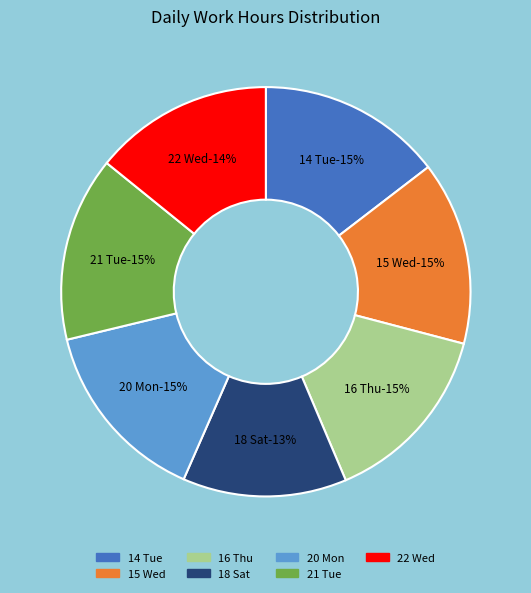

What is the largest slice in the pie chart?

20 Mon